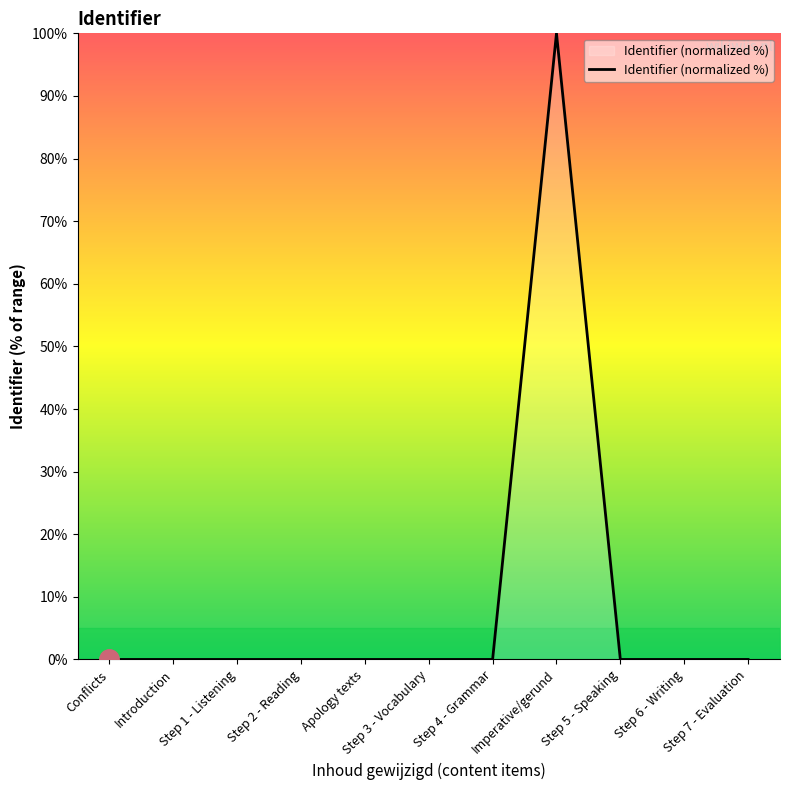

What is the difference between the maximum and minimum values?

100.0